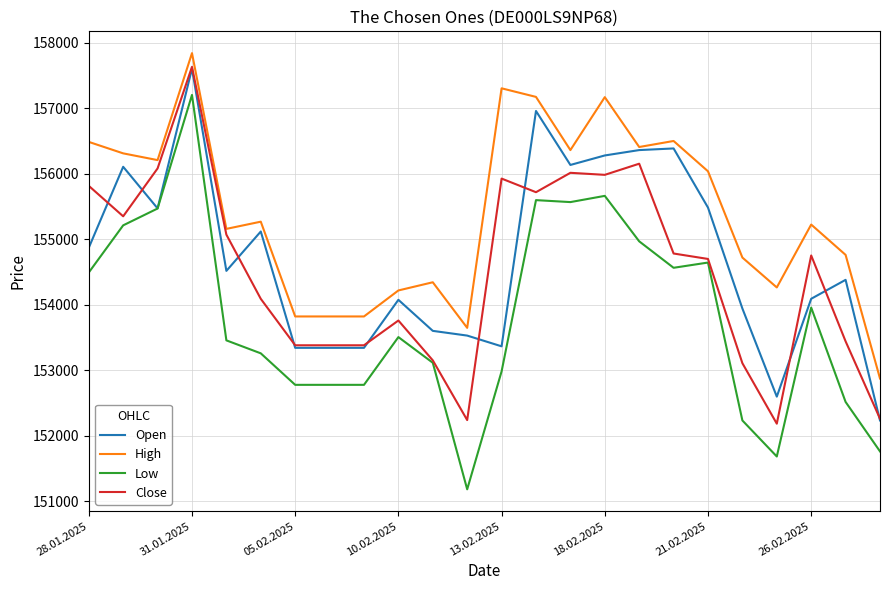

True or false: High and Low cross at least once.

False